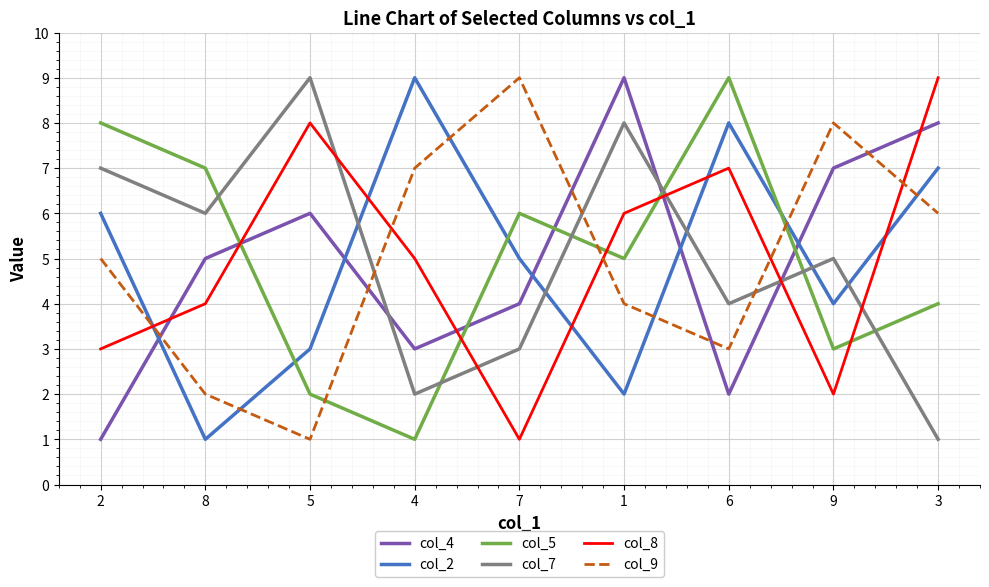

True or false: col_2 has a value of 3 at 3.

False